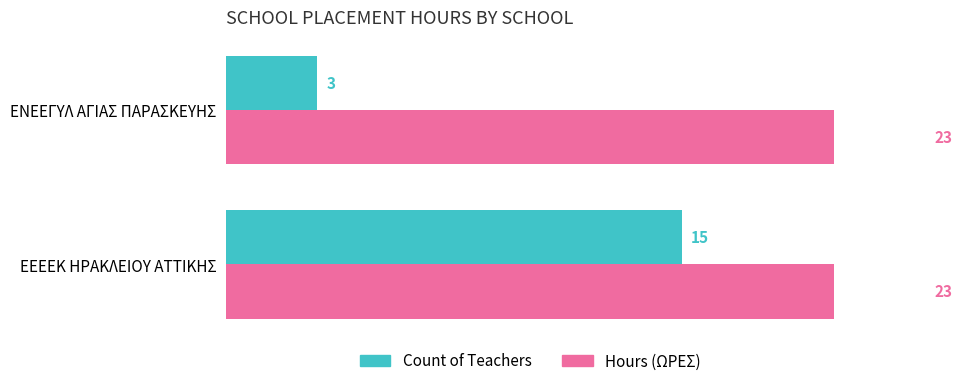

What are all the series names shown in the legend?

Count of Teachers, Hours (ΩΡΕΣ)